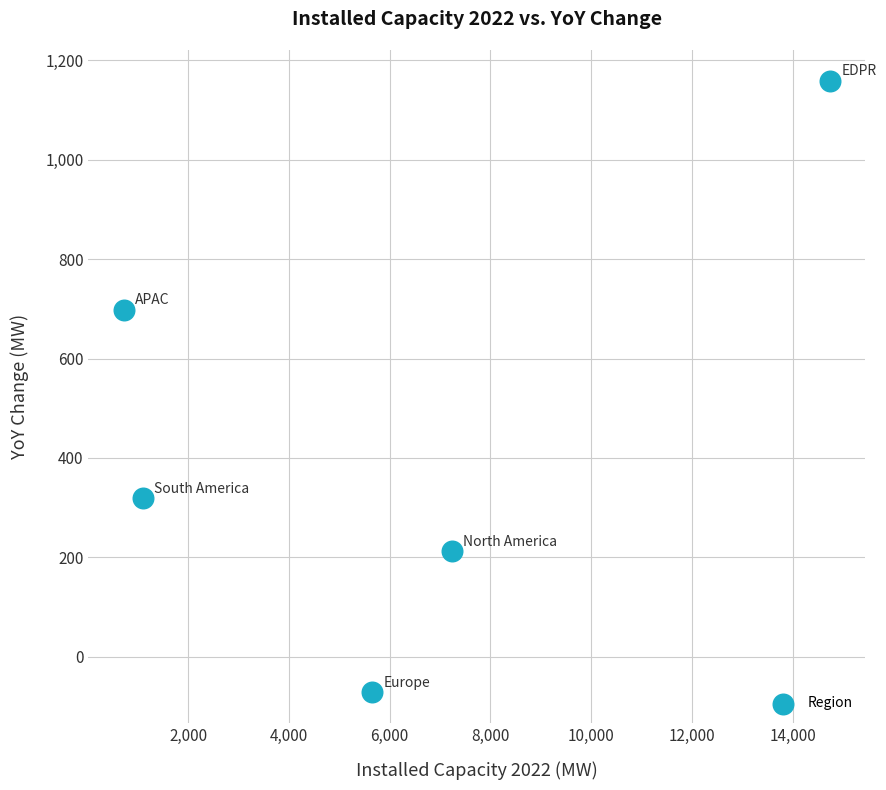

What Y value in the scatter plot is closest to 544?

698